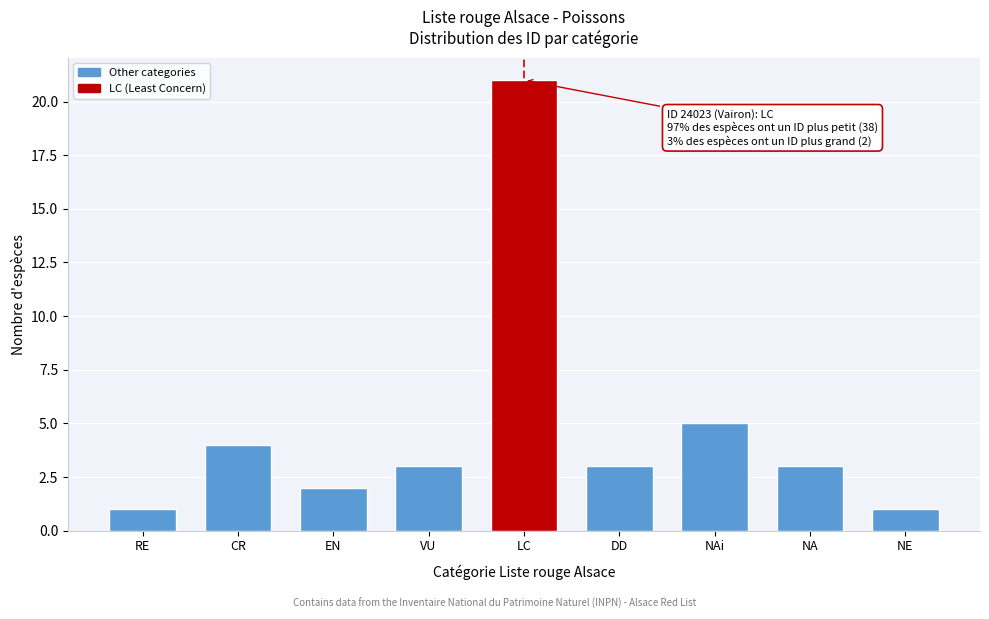

Reading left to right, extract all data points from this chart.

1	4	2	3	21	3	5	3	1